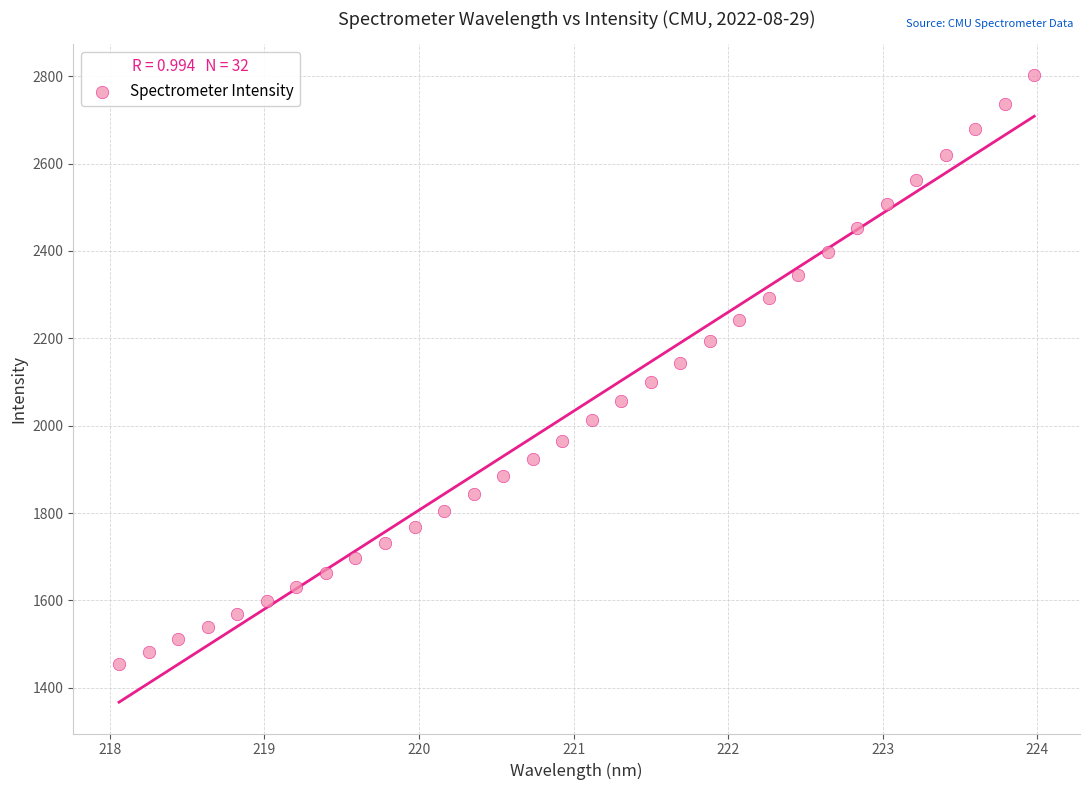

What is the range of Y values (max minus min)?

1346.2